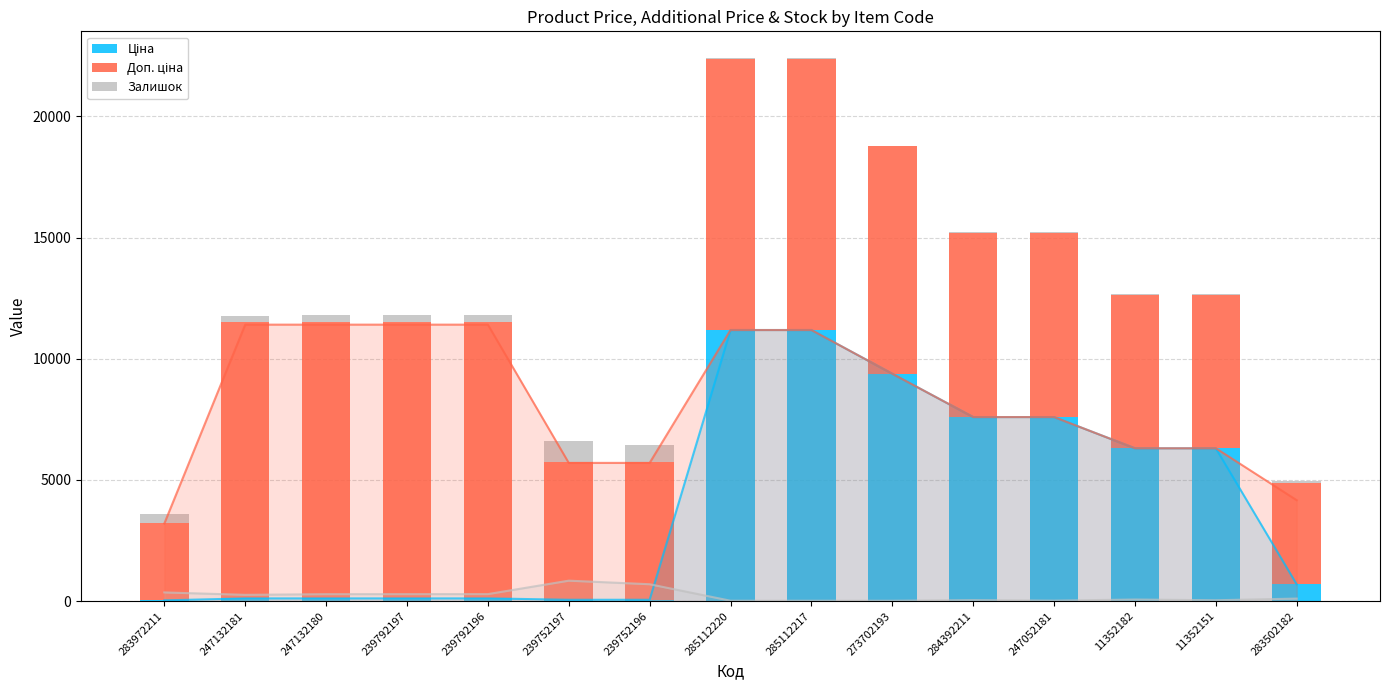

What is the smallest value displayed?

16.0